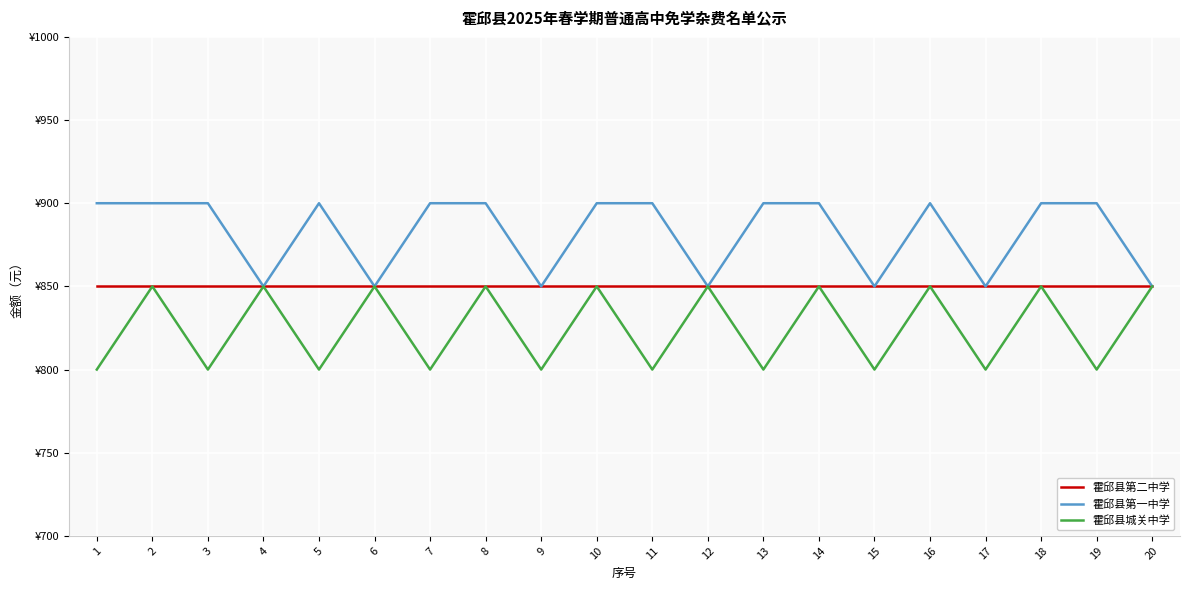

Reading left to right, transcribe all the data shown in this chart.

霍邱县第二中学: 850	850	850	850	850	850	850	850	850	850	850	850	850	850	850	850	850	850	850	850
霍邱县第一中学: 900	900	900	850	900	850	900	900	850	900	900	850	900	900	850	900	850	900	900	850
霍邱县城关中学: 800	850	800	850	800	850	800	850	800	850	800	850	800	850	800	850	800	850	800	850